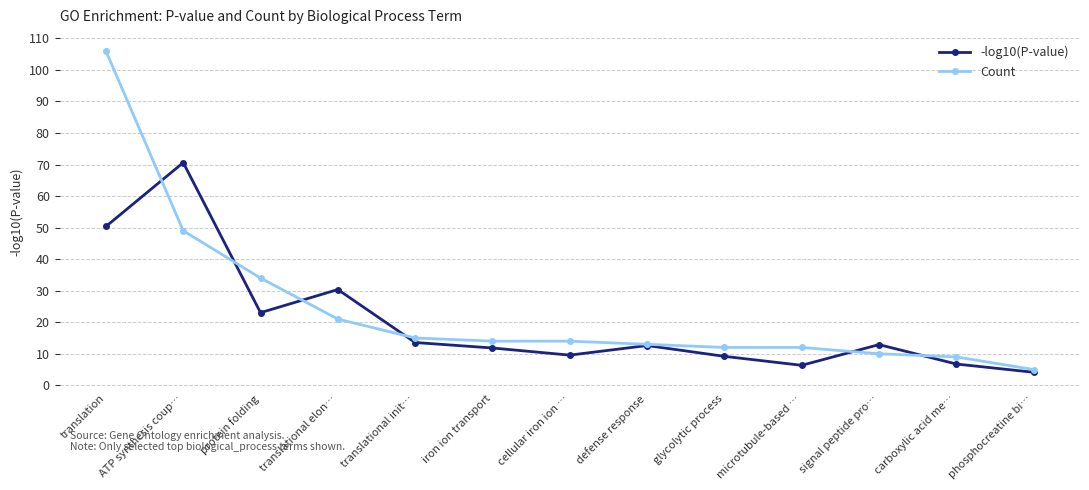

What is the total value across all series at ATP synthesis coup…?

119.6